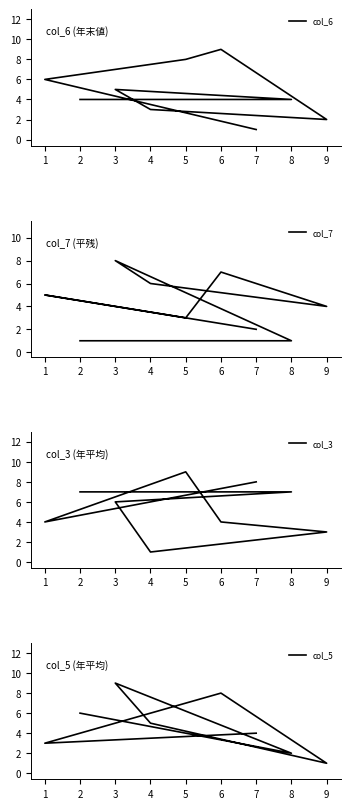

Which series changed the most between 2 and 1?

col_7